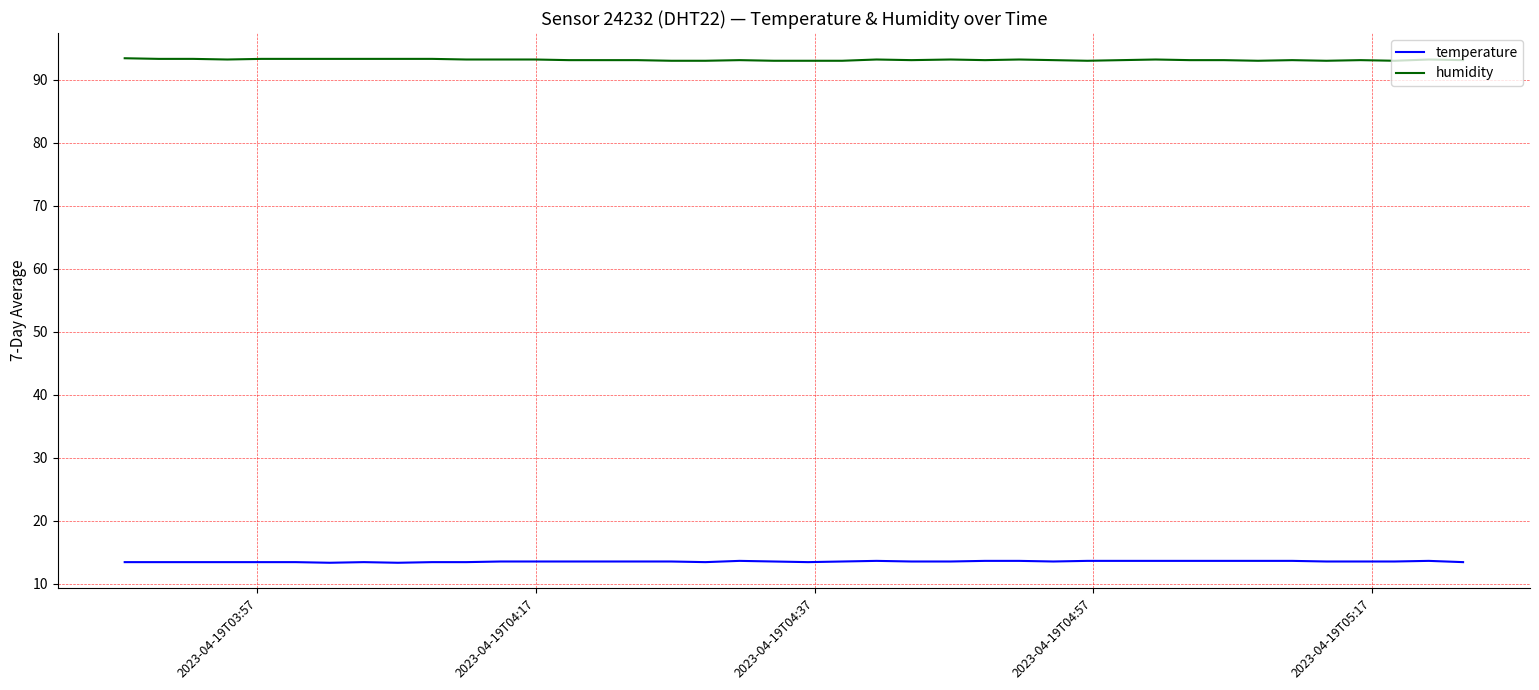

True or false: temperature and humidity cross at least once.

False